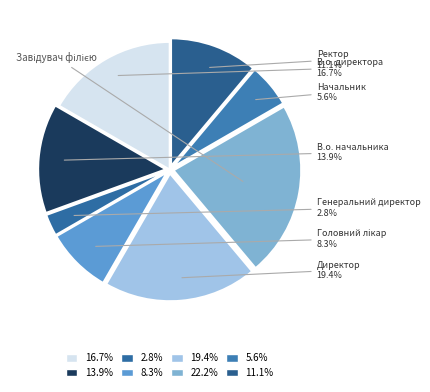

How many slices are in this pie chart?

8